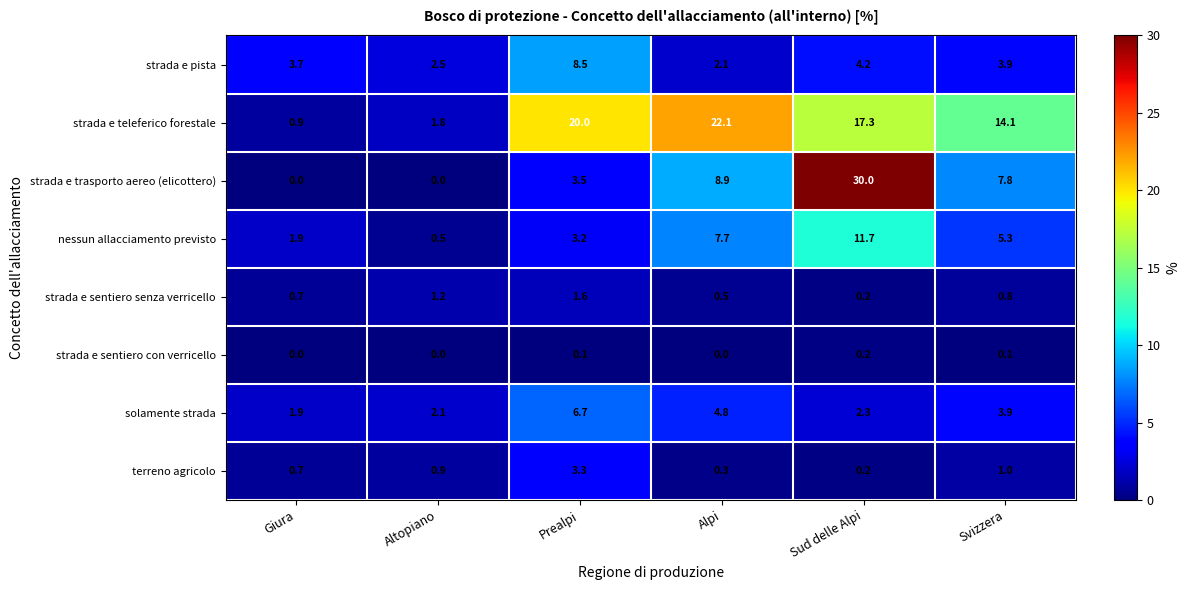

The value of solamente strada at Alpi is 4.8. True or false?

True